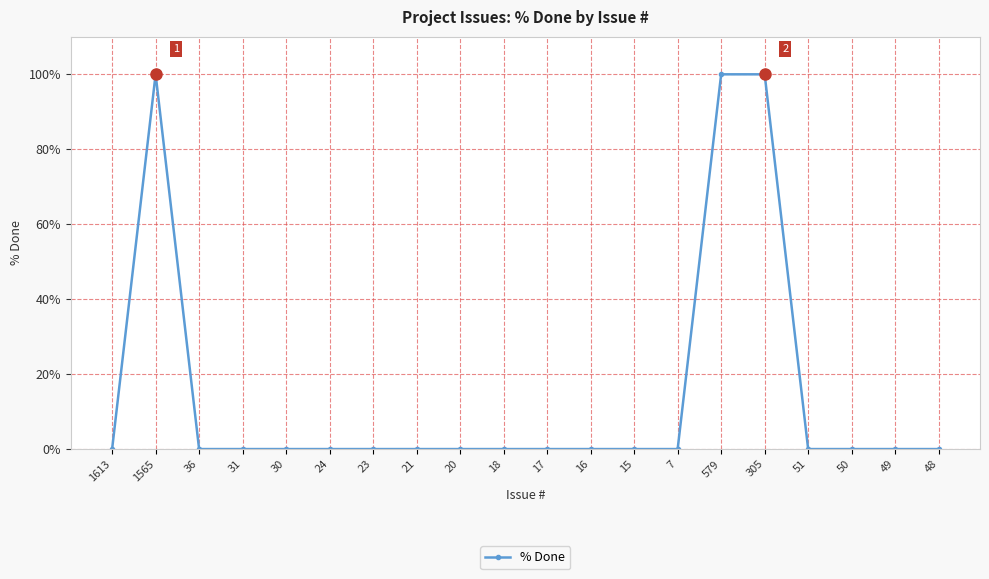

True or false: the data shows 100 at 579.

True